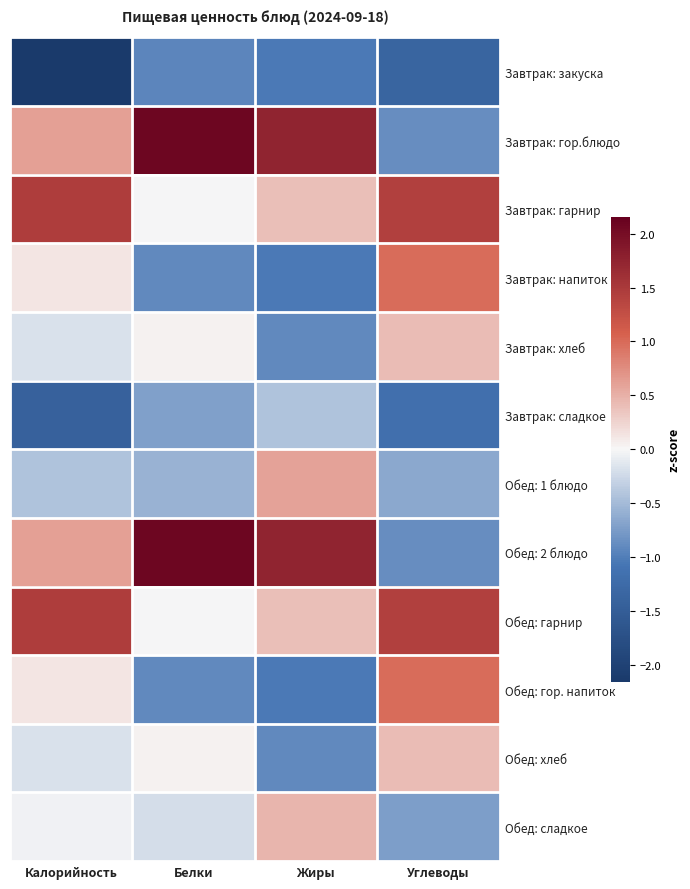

At Жиры, list the series in order from smallest to largest.

Завтрак: напиток, Обед: гор. напиток, Завтрак: закуска, Завтрак: хлеб, Обед: хлеб, Завтрак: сладкое, Завтрак: гарнир, Обед: гарнир, Обед: сладкое, Обед: 1 блюдо, Завтрак: гор.блюдо, Обед: 2 блюдо